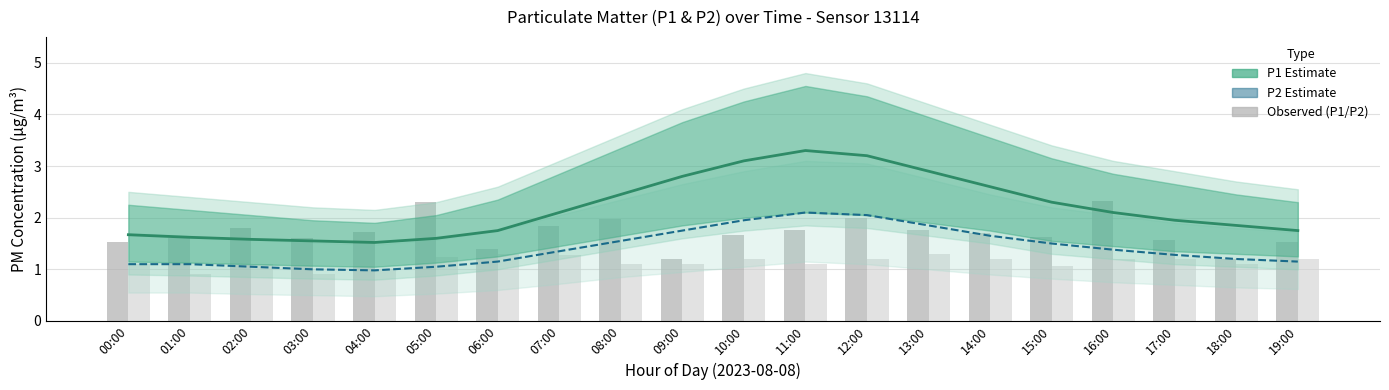

What is the label of the 2nd bar from the left?

01:00